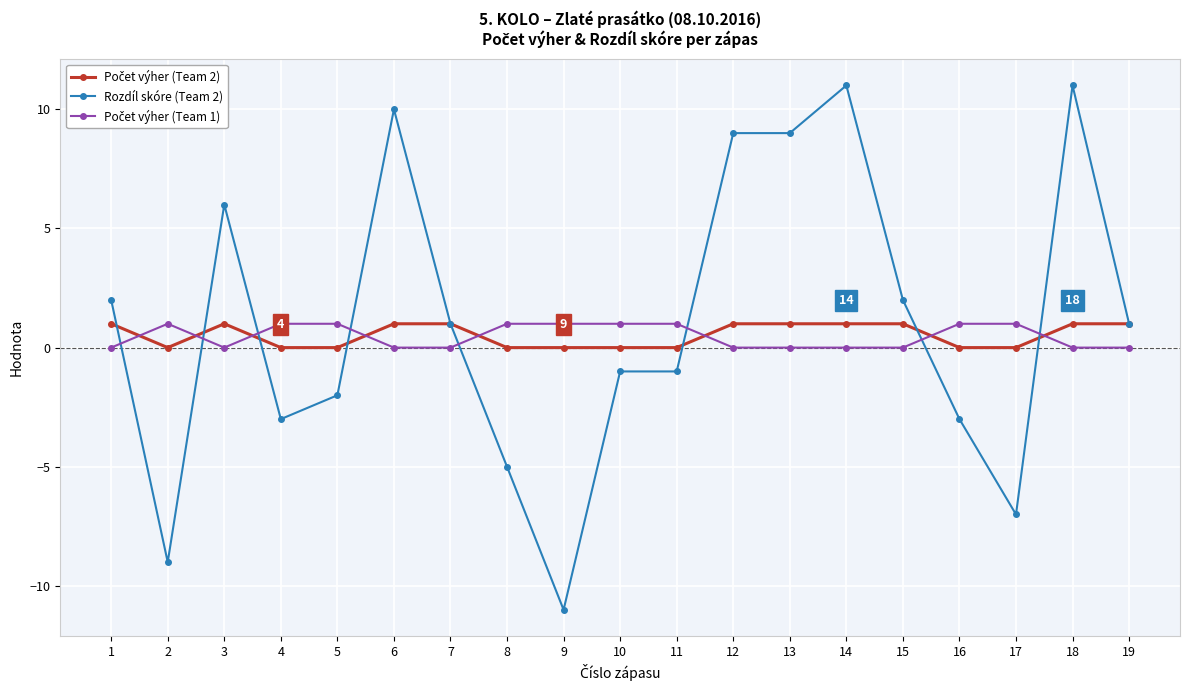

The Rozdíl skóre (Team 2) series shows -5 at 16. True or false?

False